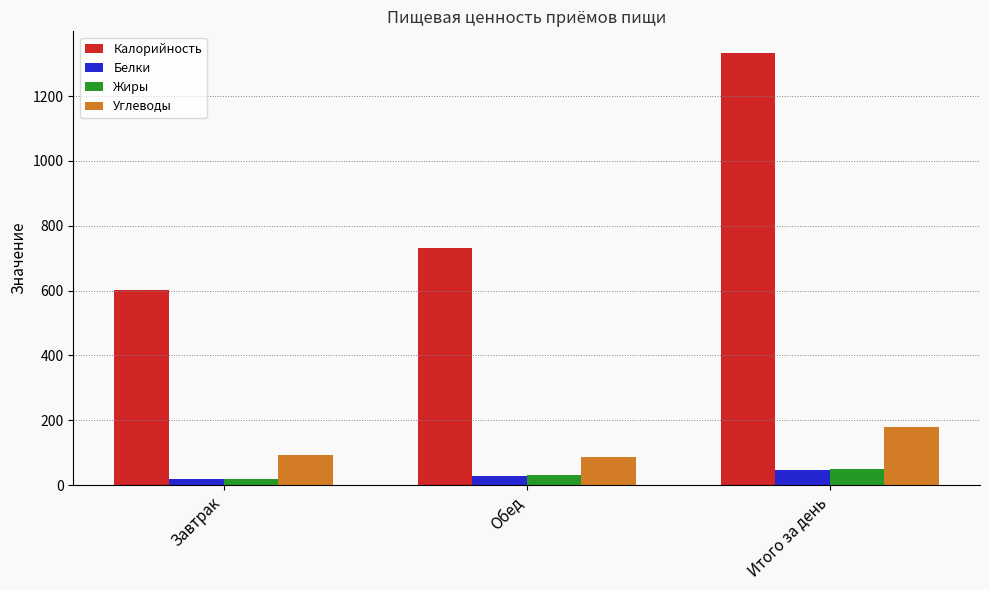

What is the smallest value displayed?

18.5